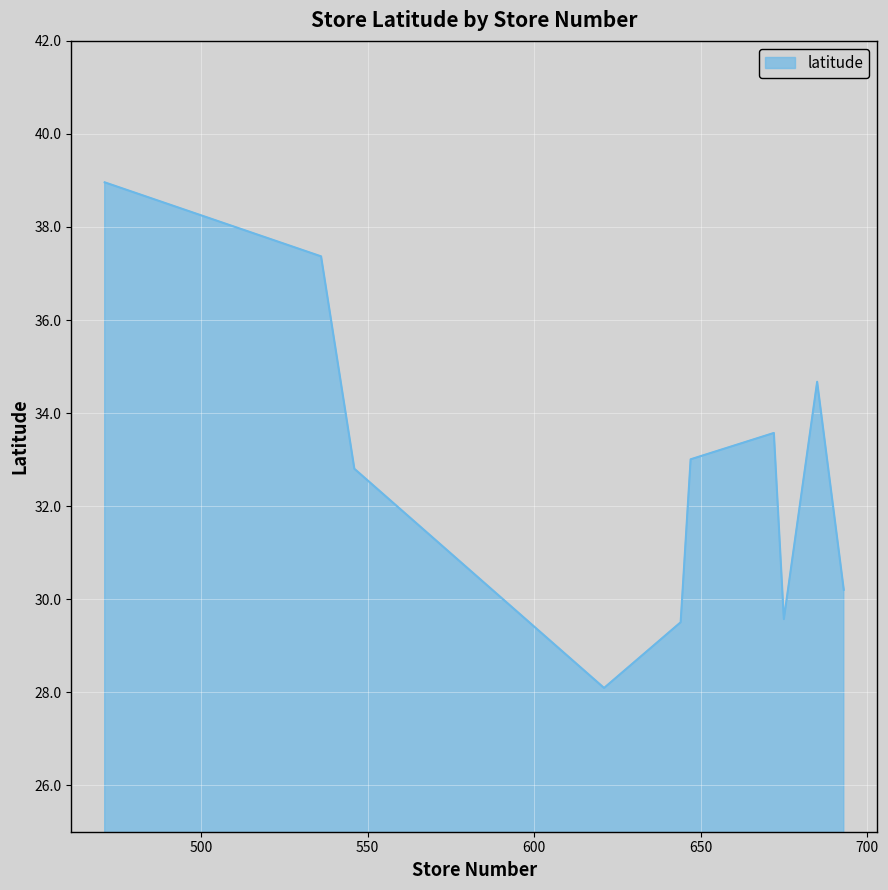

What is the greatest value displayed?

39.0